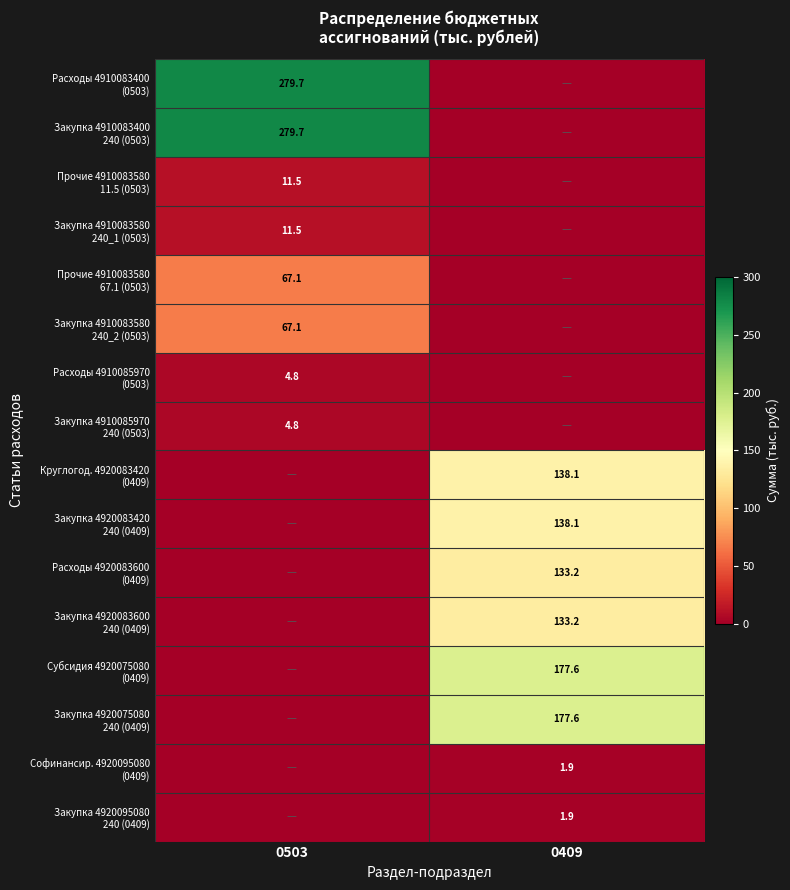

What is the sum of the Закупка 4910083400 240 (0503) values at 0503 and 0409?

279.7